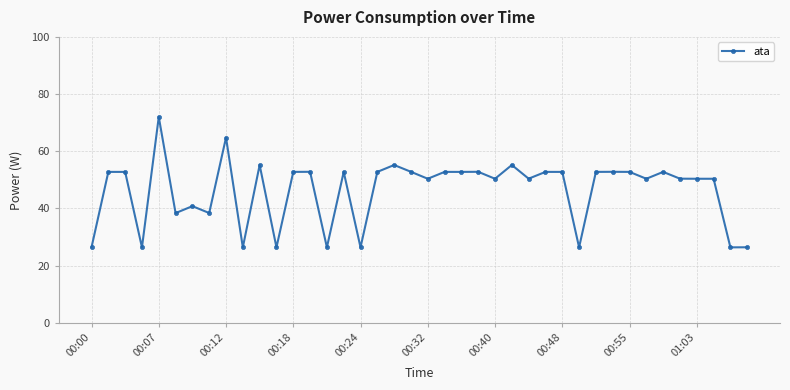

What is the difference between the maximum and minimum values?

45.6